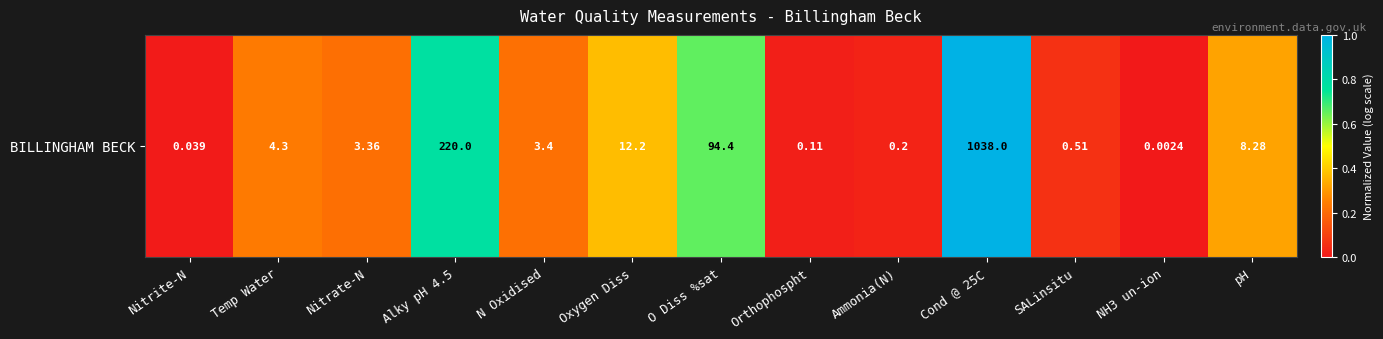

What is the approximate value at SALinsitu?

0.1